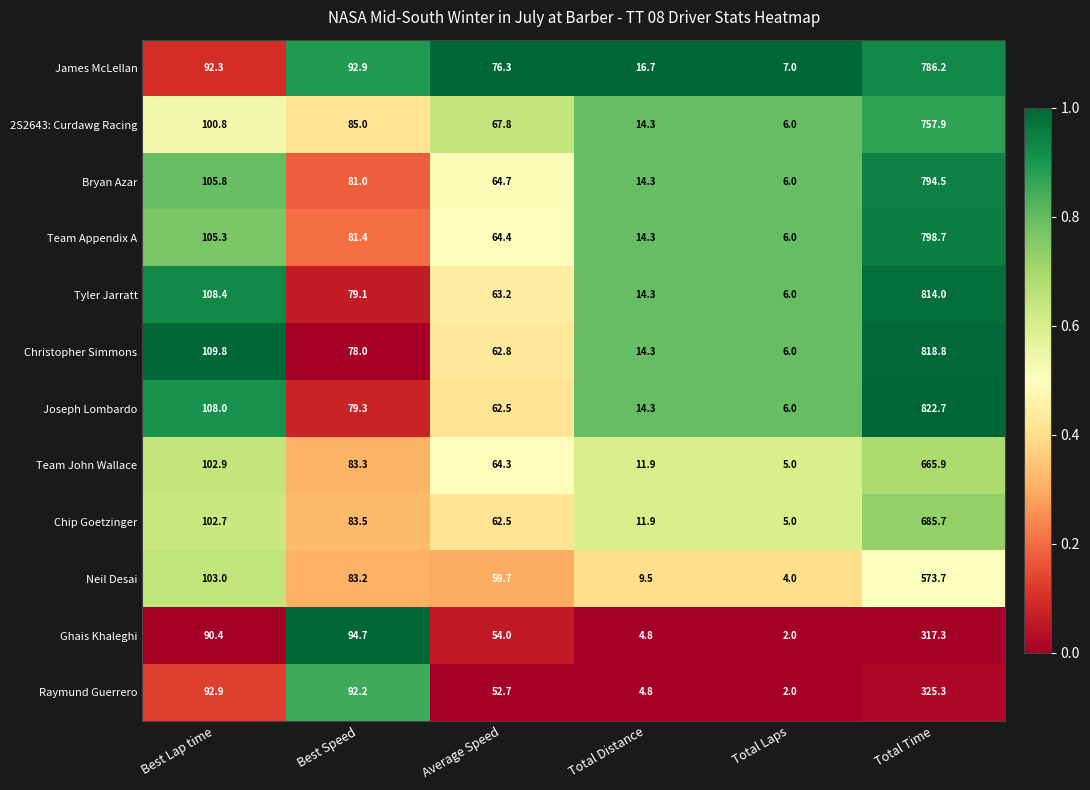

What is the sum of the Joseph Lombardo values at Best Lap time and Total Laps?

114.0